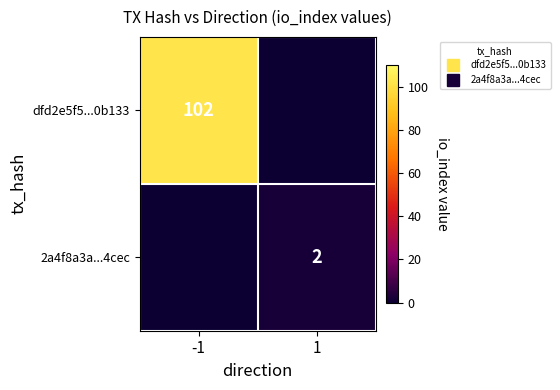

What is the difference between the dfd2e5f5...0b133 values at 1 and -1?

102